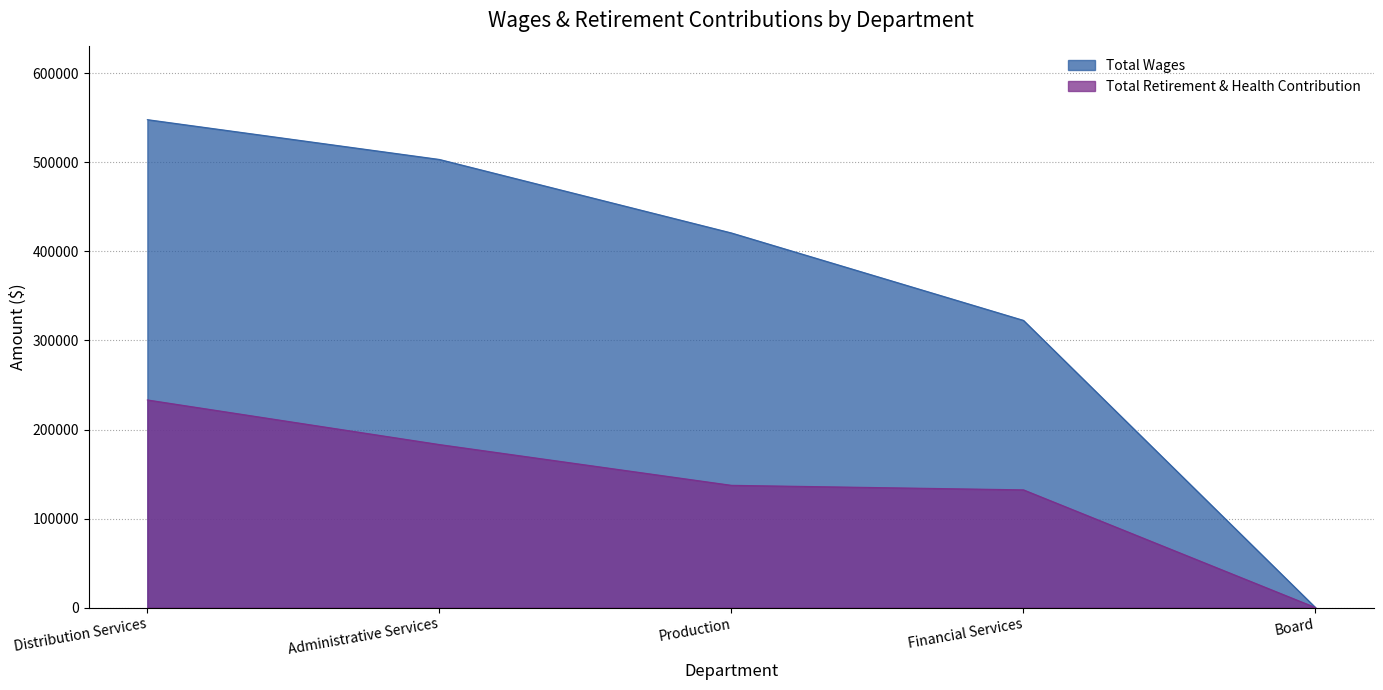

Which series has the largest total across all categories?

Total Wages